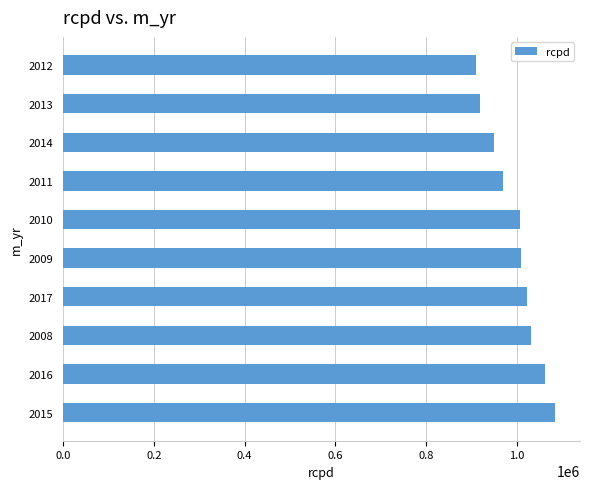

What is the smallest value displayed?

909629.0